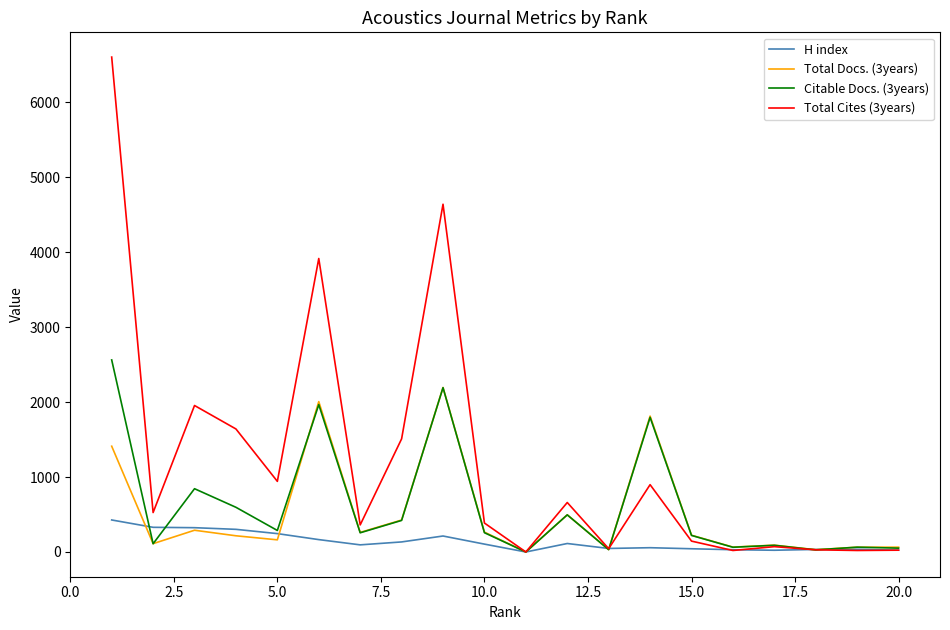

What is the difference between the maximum and minimum values in the Citable Docs. (3years) series?

2562